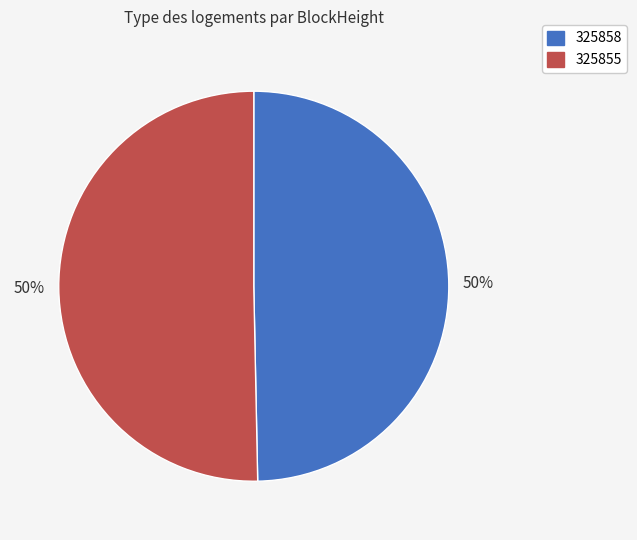

To the nearest percent, what is the combined percentage of 325855 and 325858?

100%